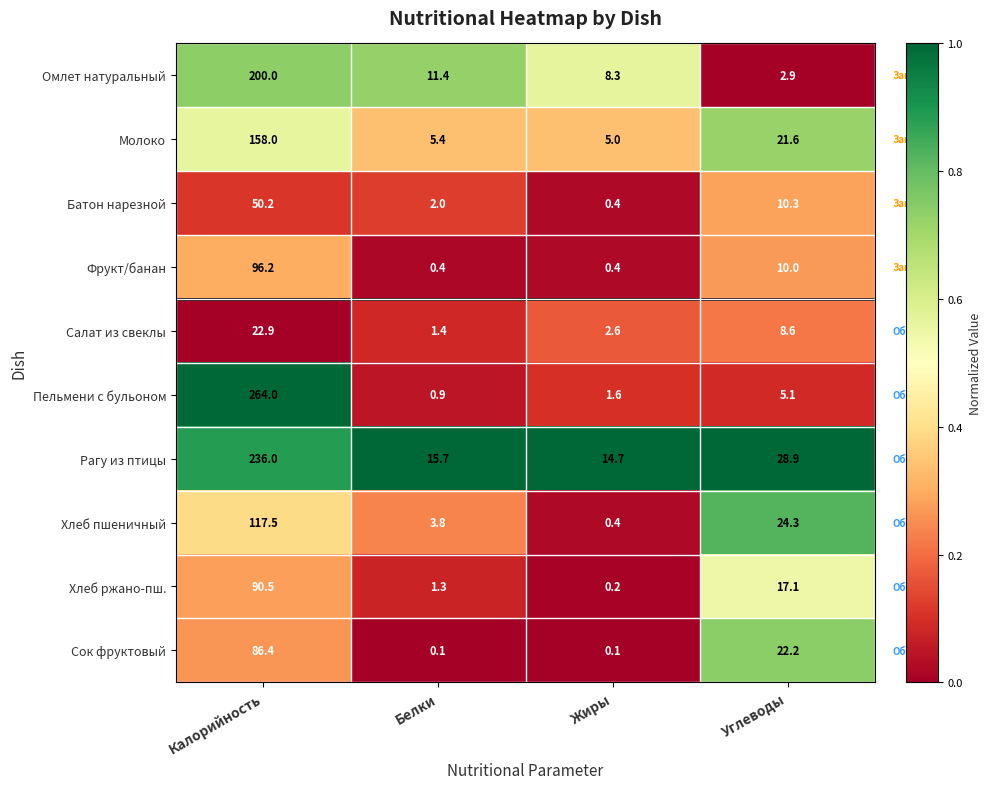

Which category has the highest value across all series?

Калорийность